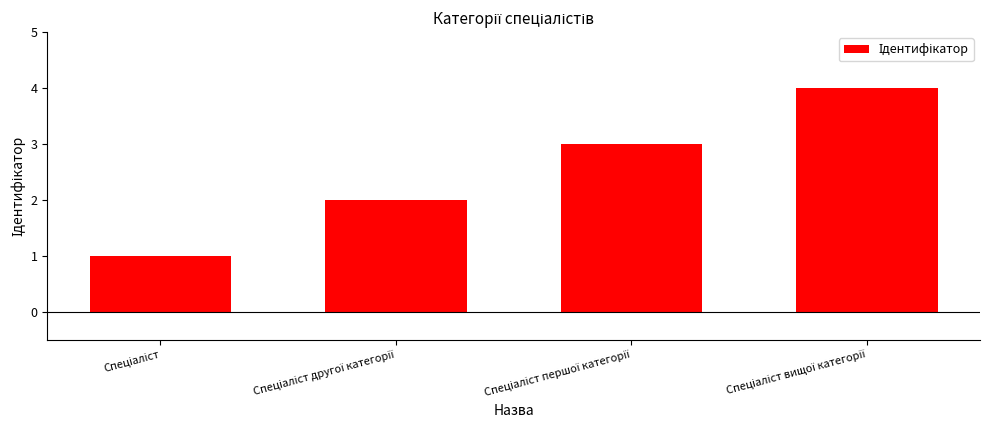

What is the difference between the maximum and minimum values?

3